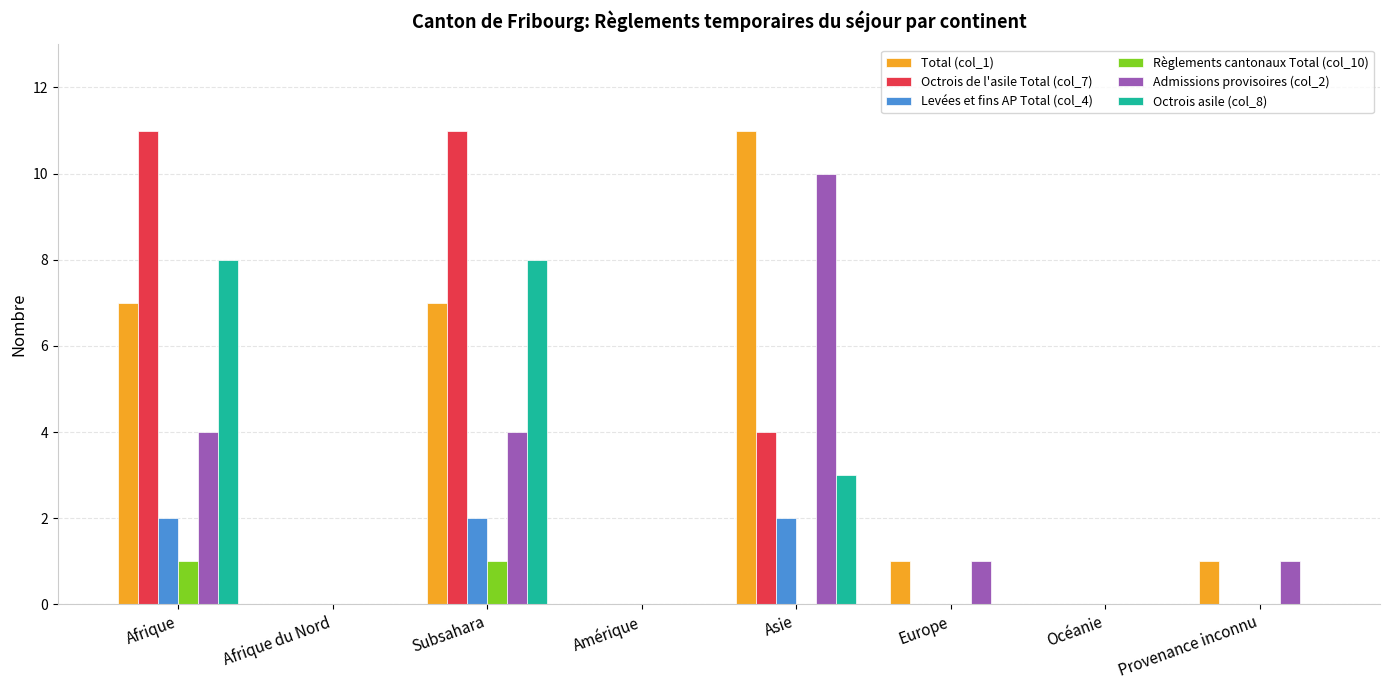

Count the number of data series in this chart.

6